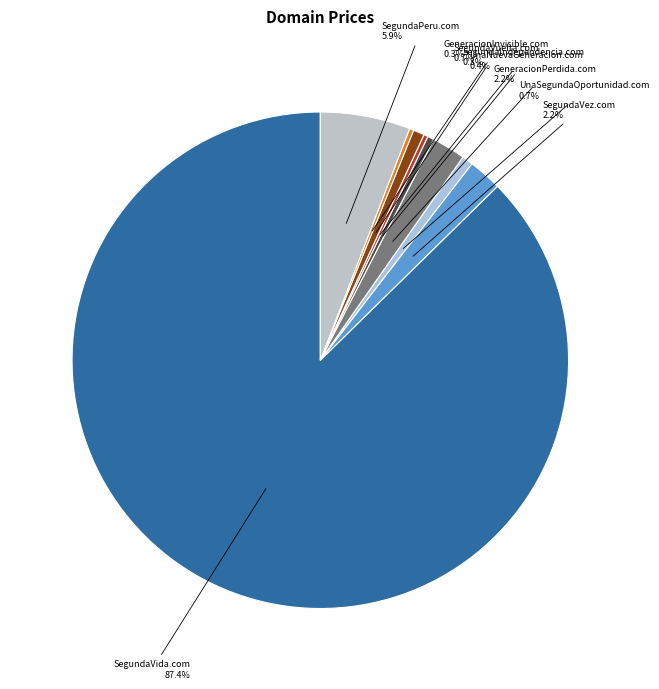

What percentage is the UnaSegundaOportunidad.com slice, to the nearest percent?

1%